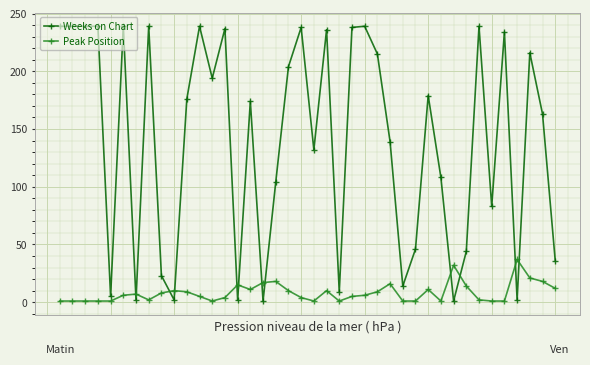

True or false: Peak Position has more than 2 points higher than both neighbors.

True